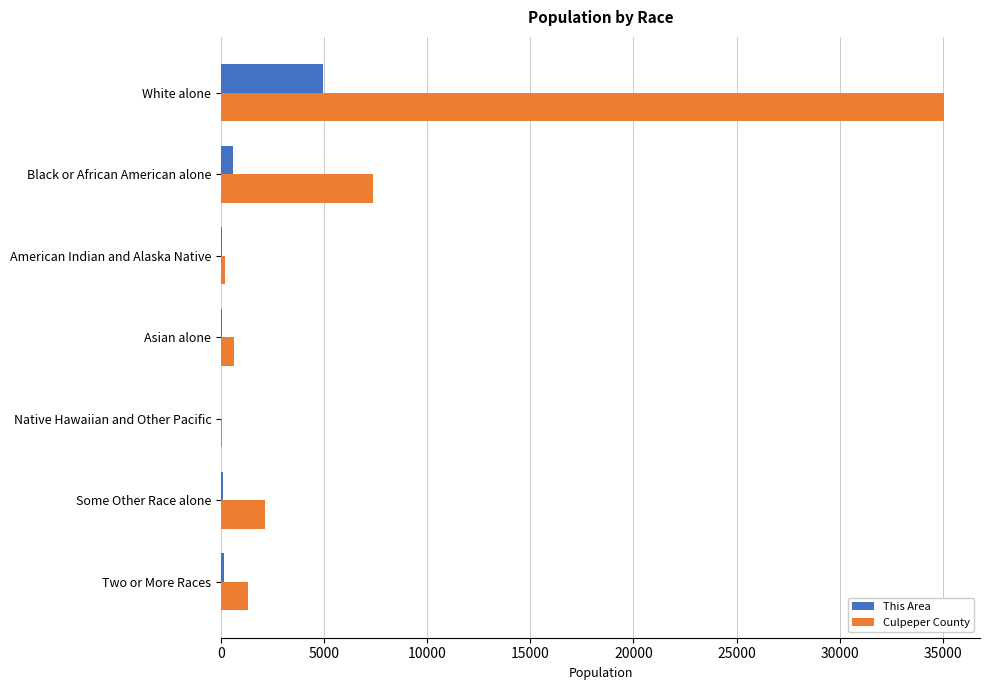

What is the highest value of the This Area series?

4955